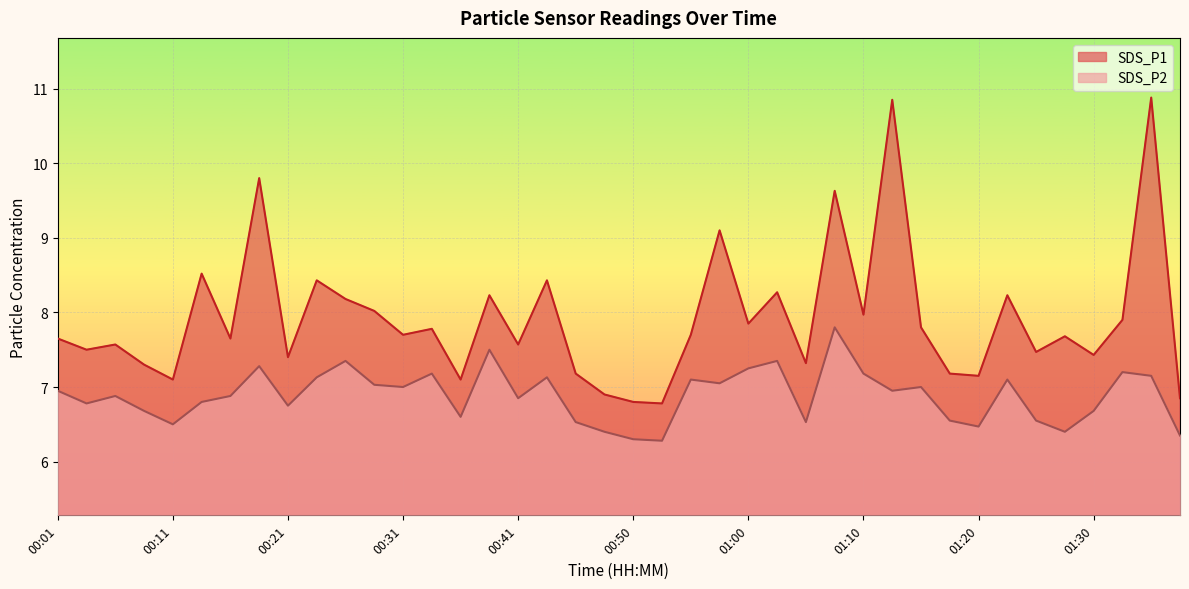

True or false: SDS_P2 and SDS_P1 cross at least once.

False